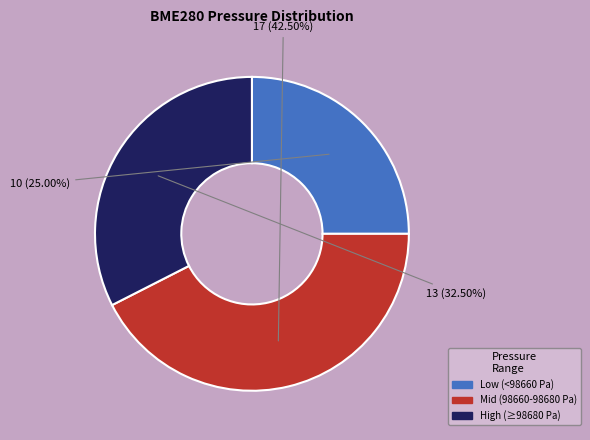

Is there a majority slice in this chart?

No